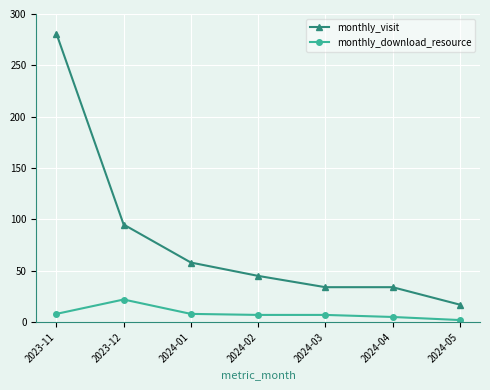

True or false: monthly_download_resource and monthly_visit intersect in this chart.

False